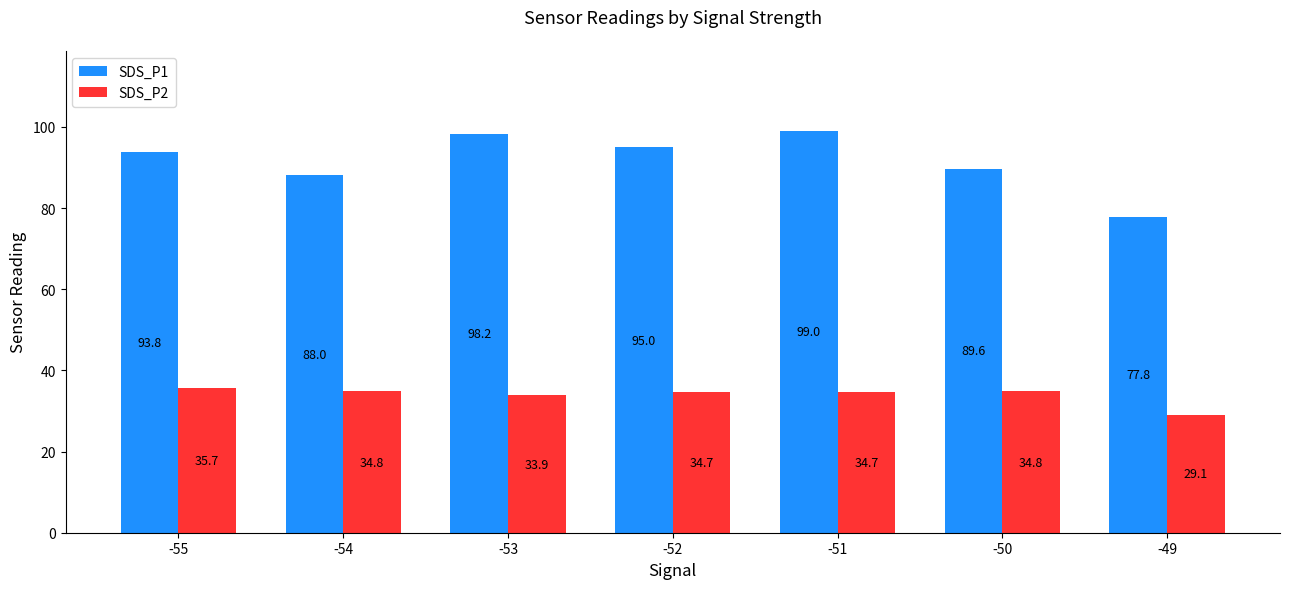

What is the smallest value displayed?

29.1